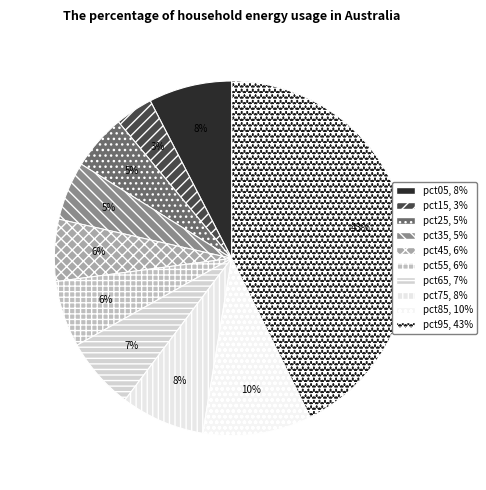

What is the smallest slice in the pie chart?

pct15